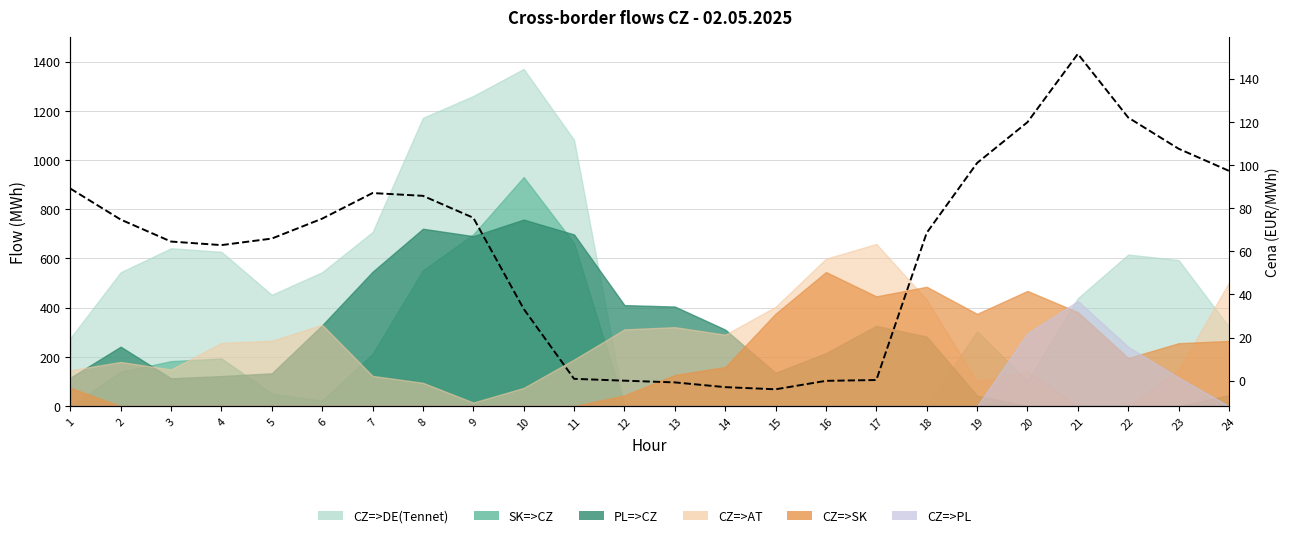

Rank the categories by value from highest to lowest.

21, 22, 20, 23, 19, 24, 1, 7, 8, 9, 6, 2, 18, 5, 3, 4, 10, 11, 17, 12, 16, 13, 14, 15